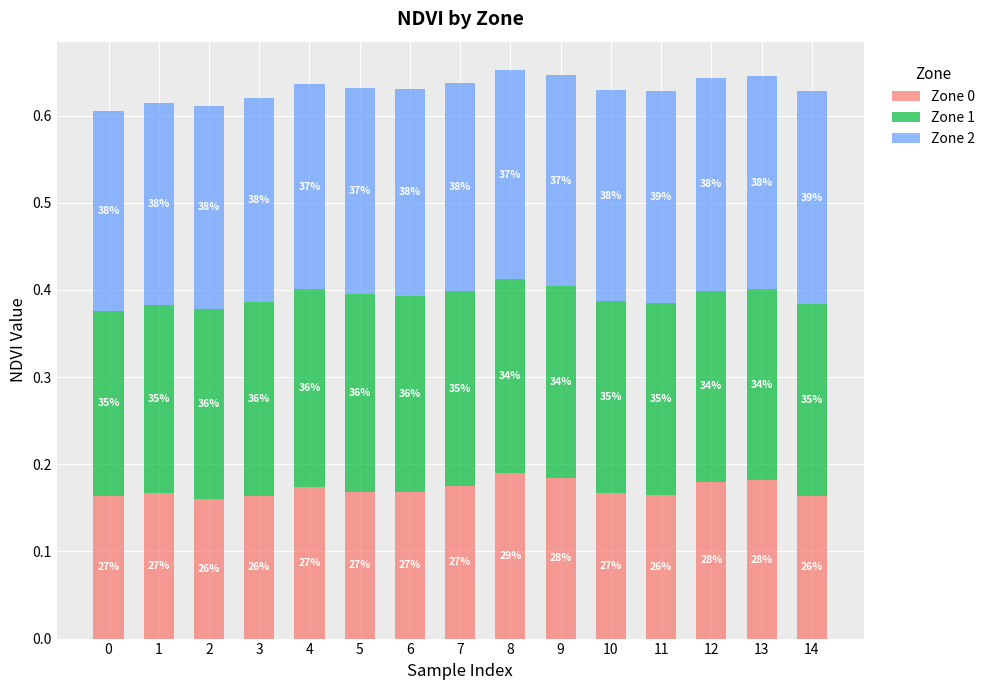

Does the chart contain any negative values?

No